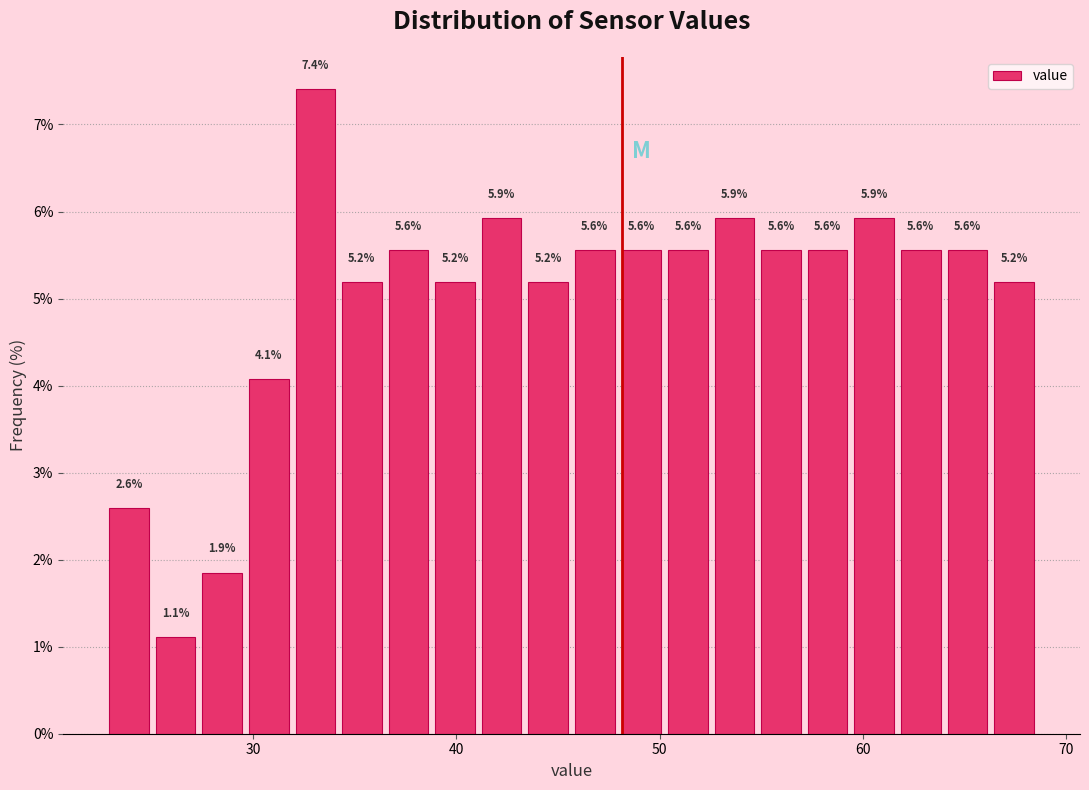

Read against the x-axis, roughly where is the centre of the tallest bar?

33